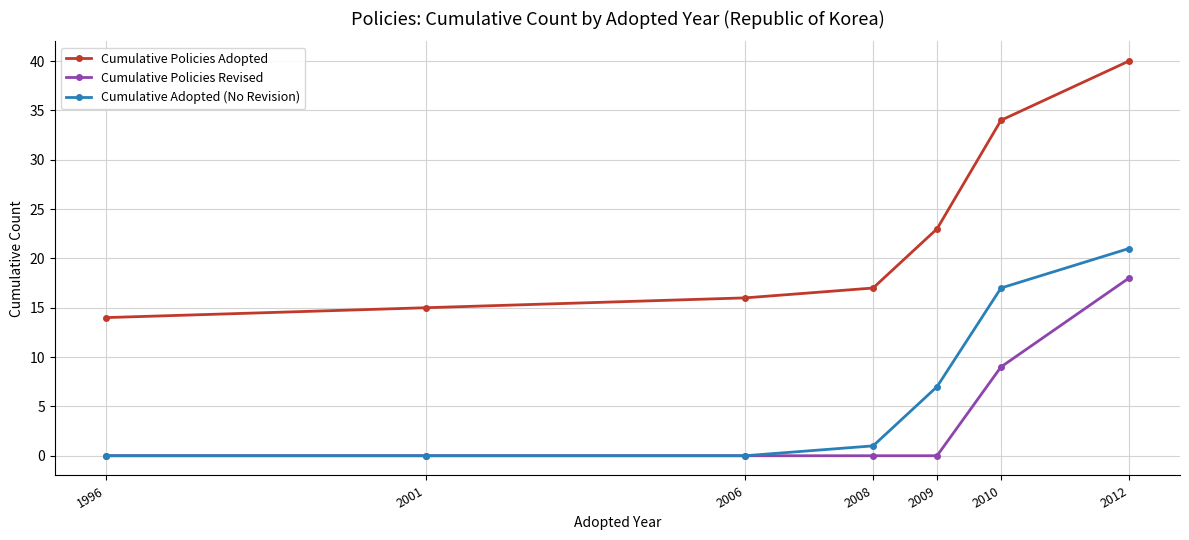

Between 2001 and 2012, which series saw the biggest shift?

Cumulative Policies Adopted